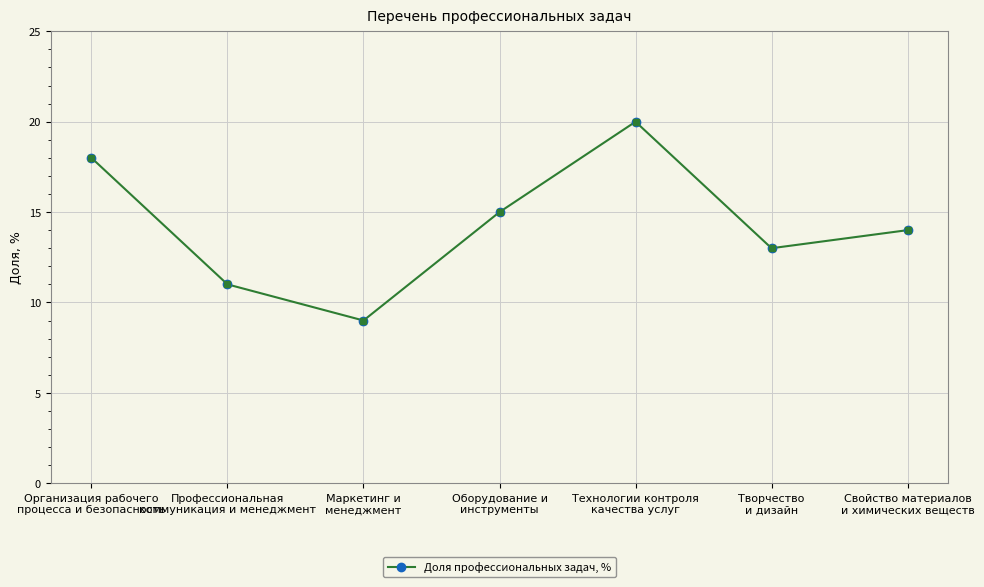

What is the sum of the values at Профессиональная
коммуникация и менеджмент and Технологии контроля
качества услуг?

31